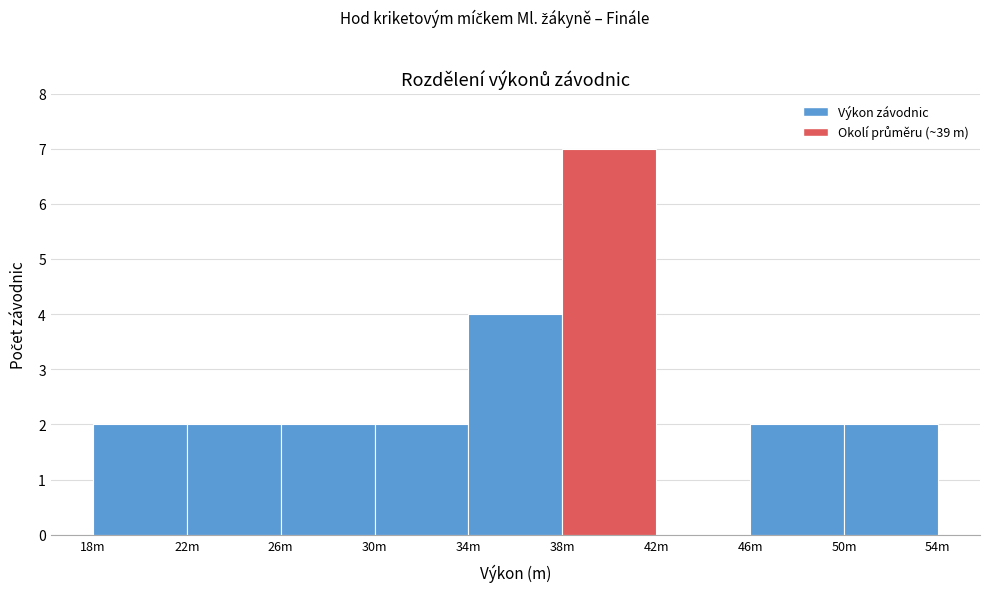

Reading right to left, list all the values displayed in this chart.

50m=2	46m=2	42m=0	38m=7	34m=4	30m=2	26m=2	22m=2	18m=2